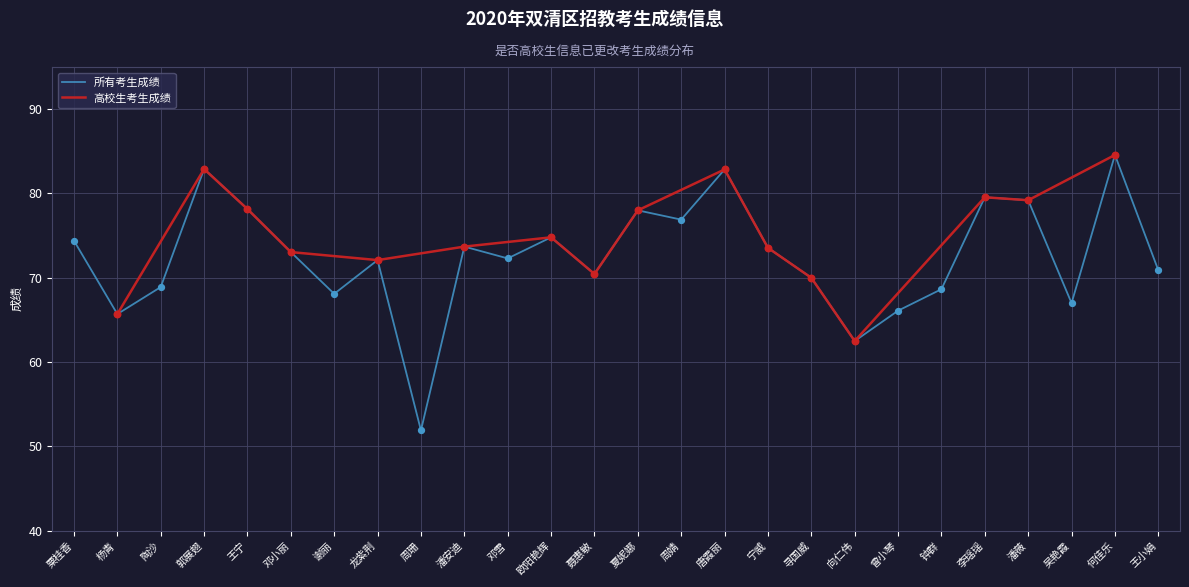

What is the change in value from 周婧 to 唐霞丽?

+5.9